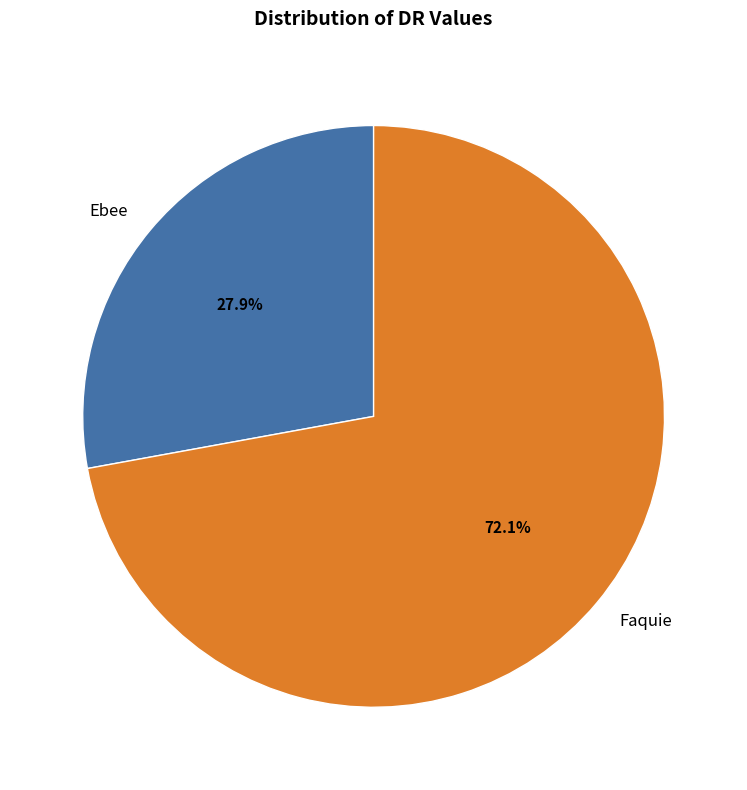

Count the number of slices in the pie.

2